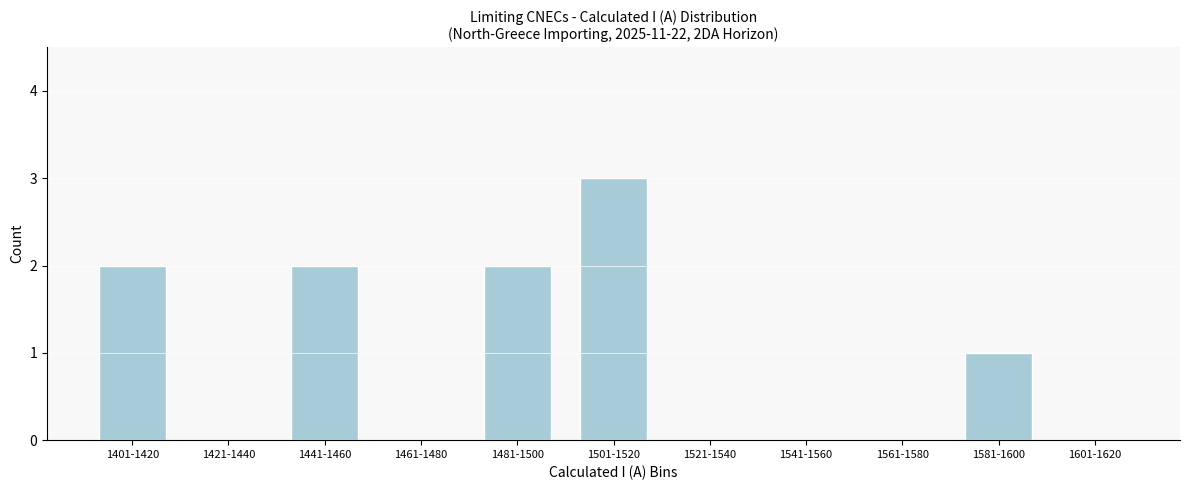

Reading left to right, list all the values displayed in this chart.

1401-1420=2	1421-1440=0	1441-1460=2	1461-1480=0	1481-1500=2	1501-1520=3	1521-1540=0	1541-1560=0	1561-1580=0	1581-1600=1	1601-1620=0